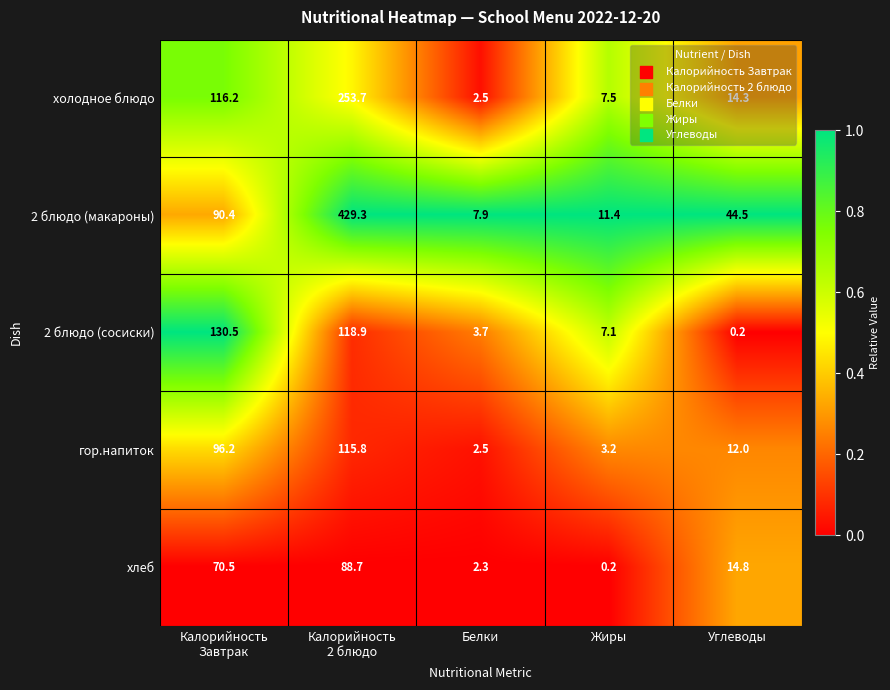

What is the total value across all series at Жиры?

29.4